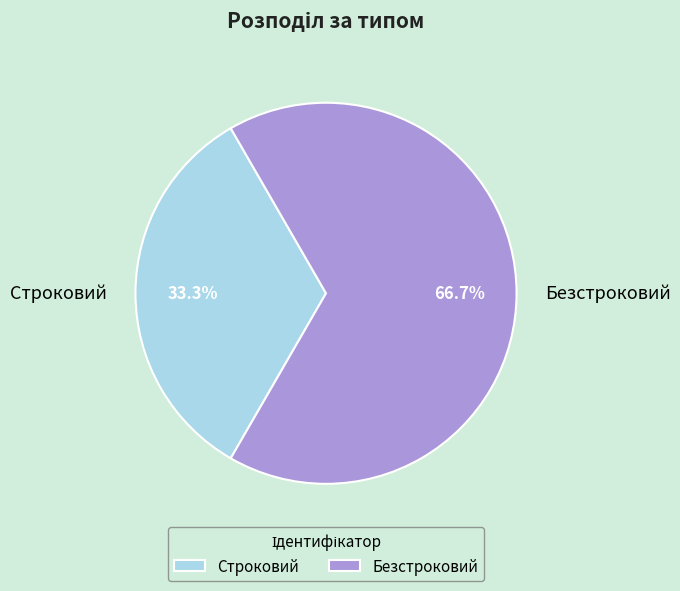

To the nearest percent, what is the difference between the largest and smallest slice percentages?

33%